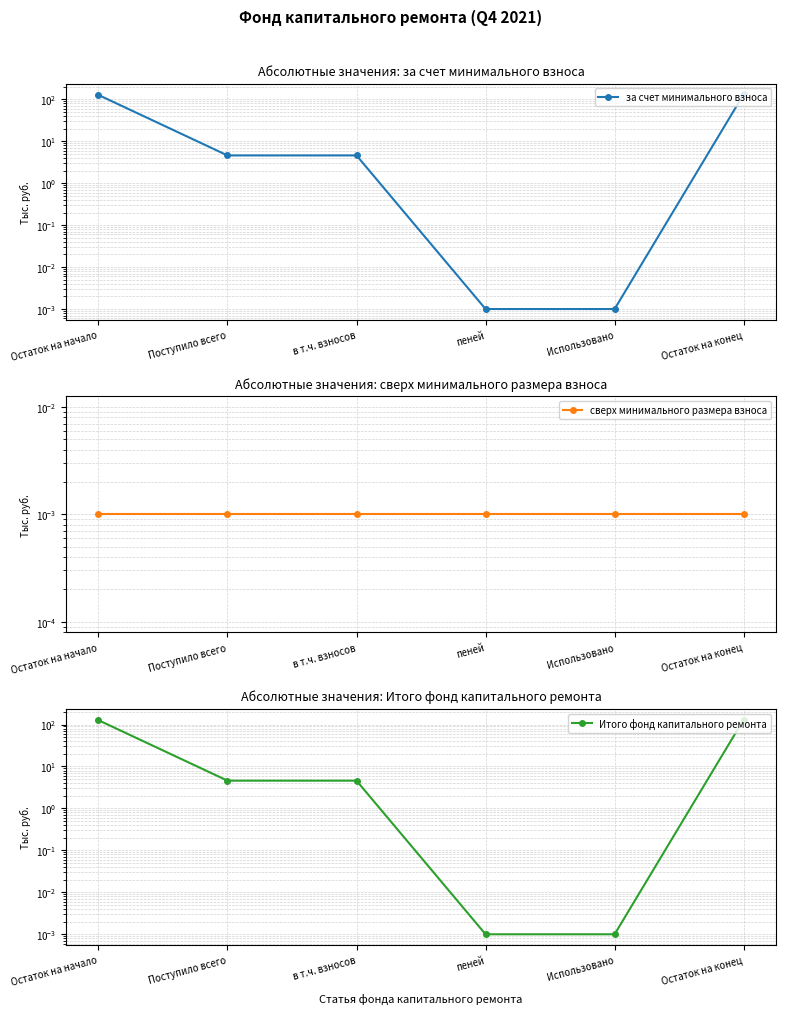

What is the label of the 3rd point from the right?

пеней